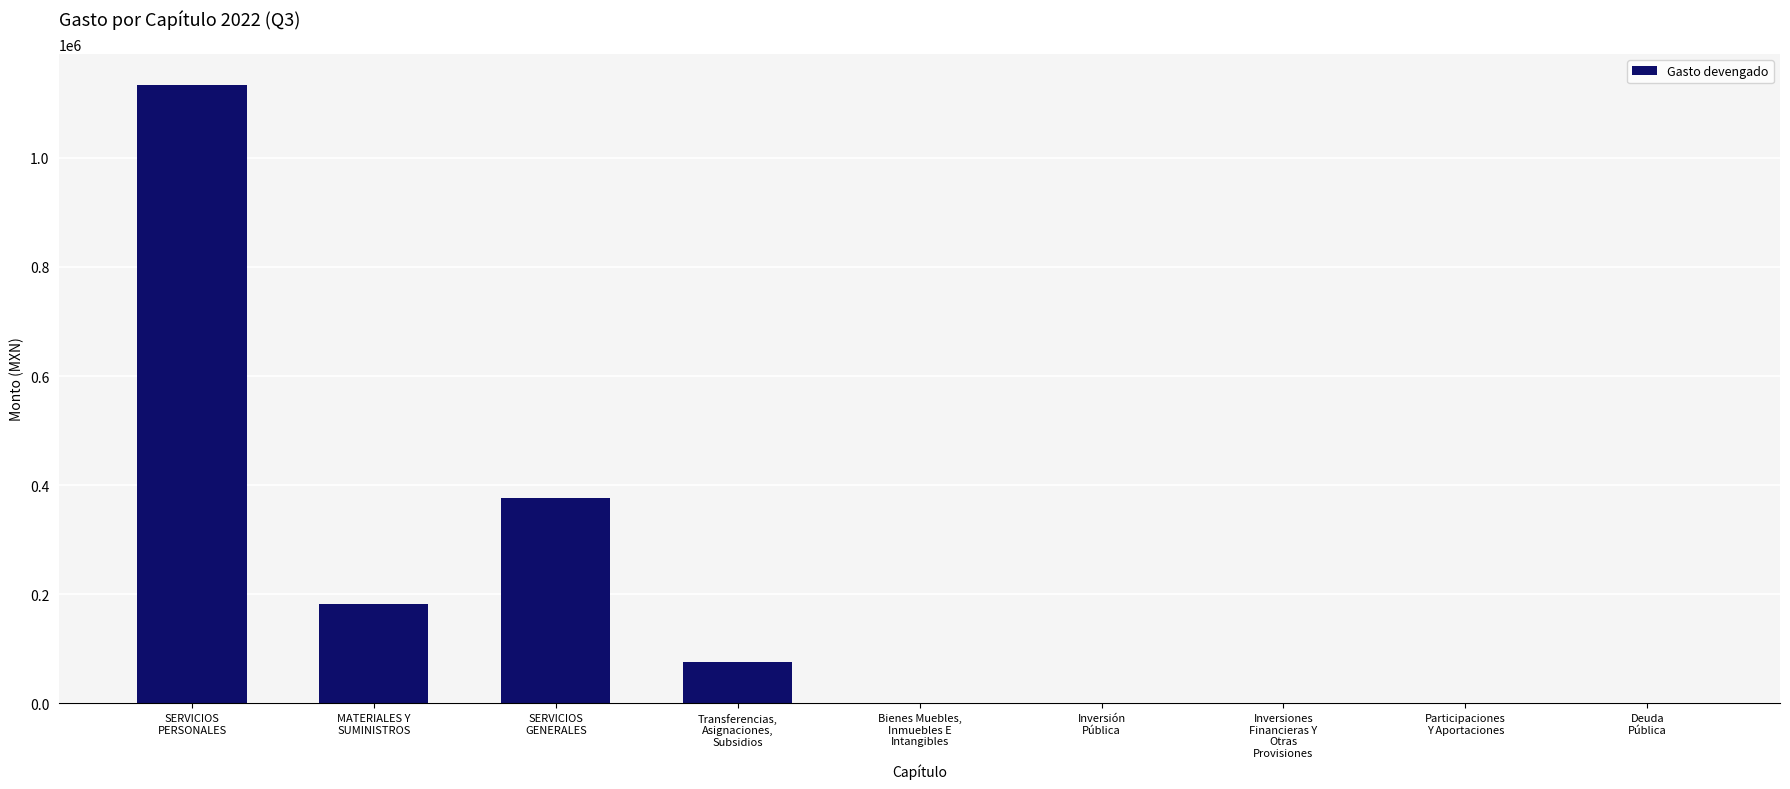

Count the number of data series in this chart.

1